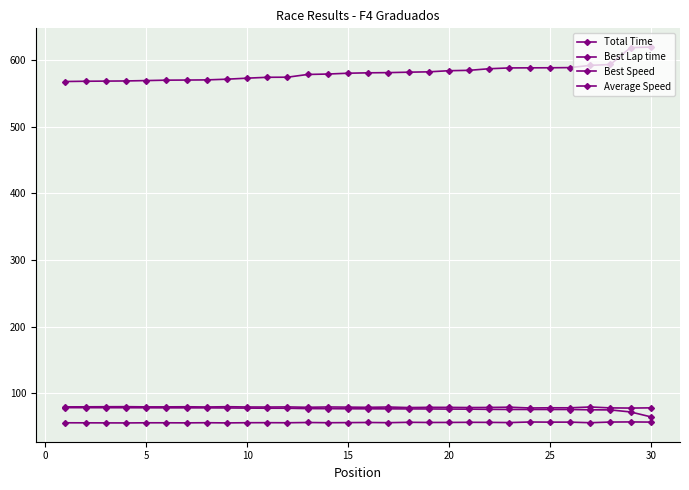

How many data points in Best Lap time are less than 56?

9